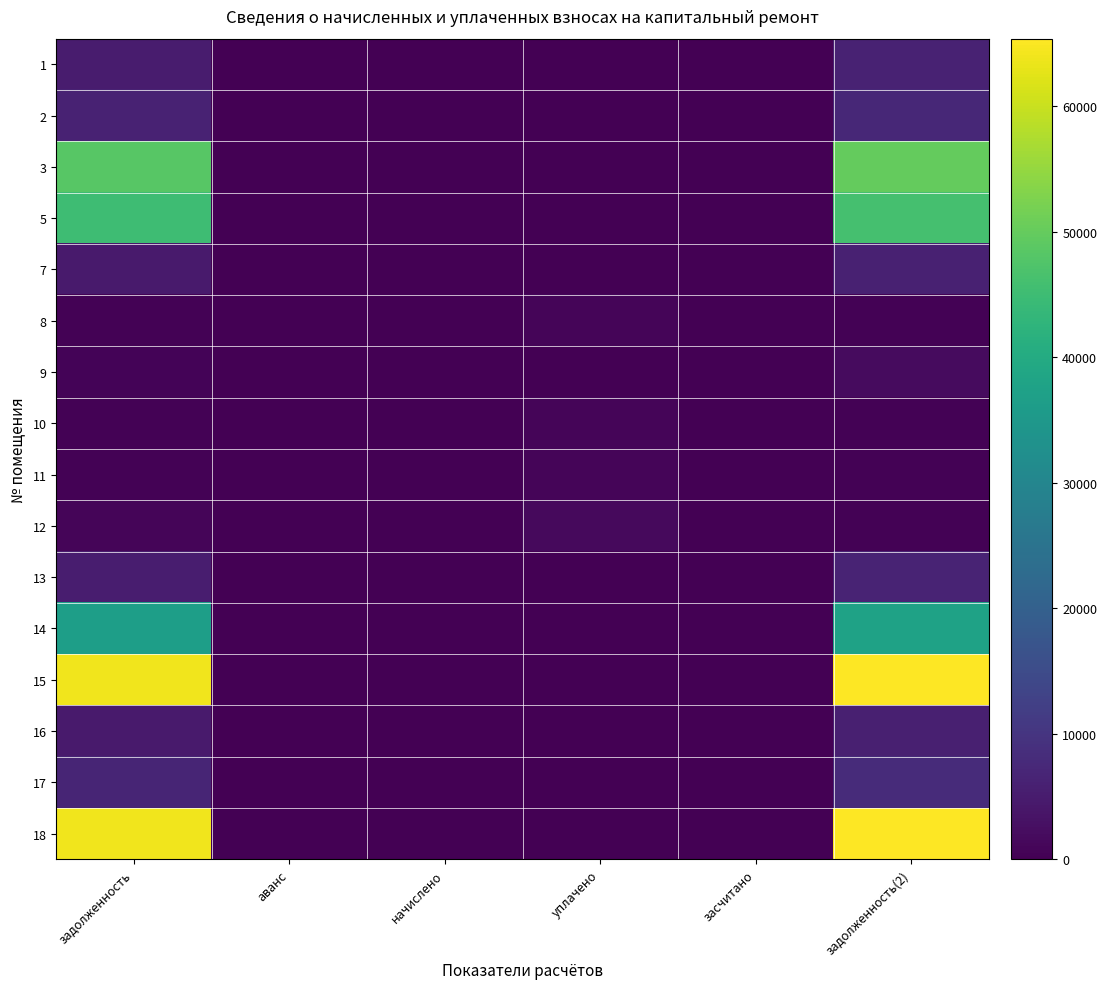

List the series in order of their peak value, lowest first.

11, 10, 8, 12, 9, 16, 7, 1, 13, 2, 17, 14, 5, 3, 15, 18